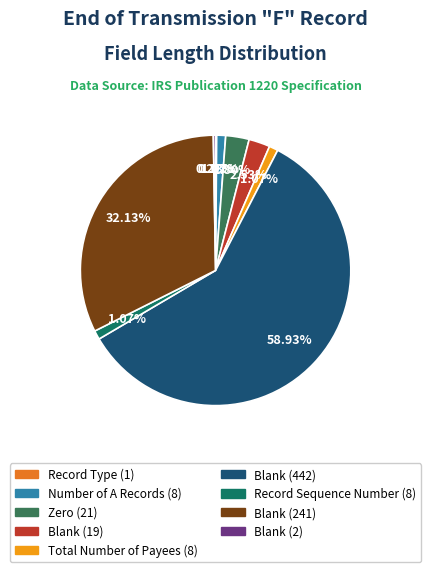

Which has a higher value, Blank (442) or Record Sequence Number (8)?

Blank (442)